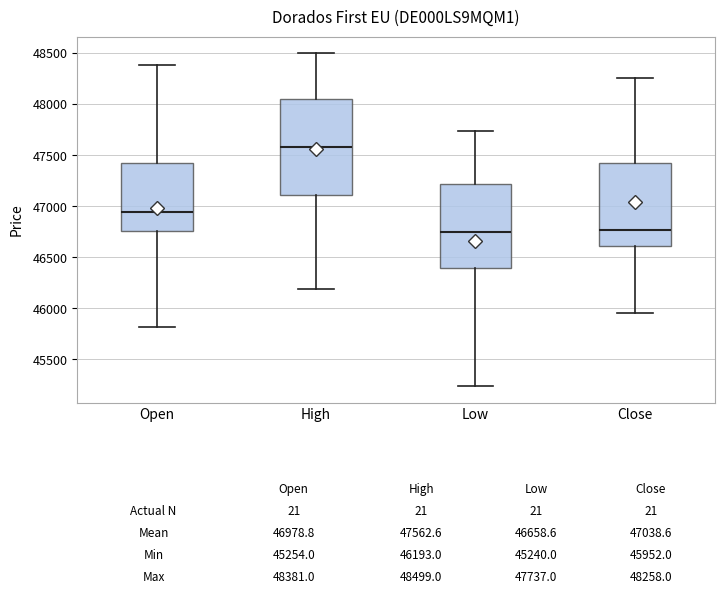

Which box is the tallest, from its lower edge to its upper edge?

High